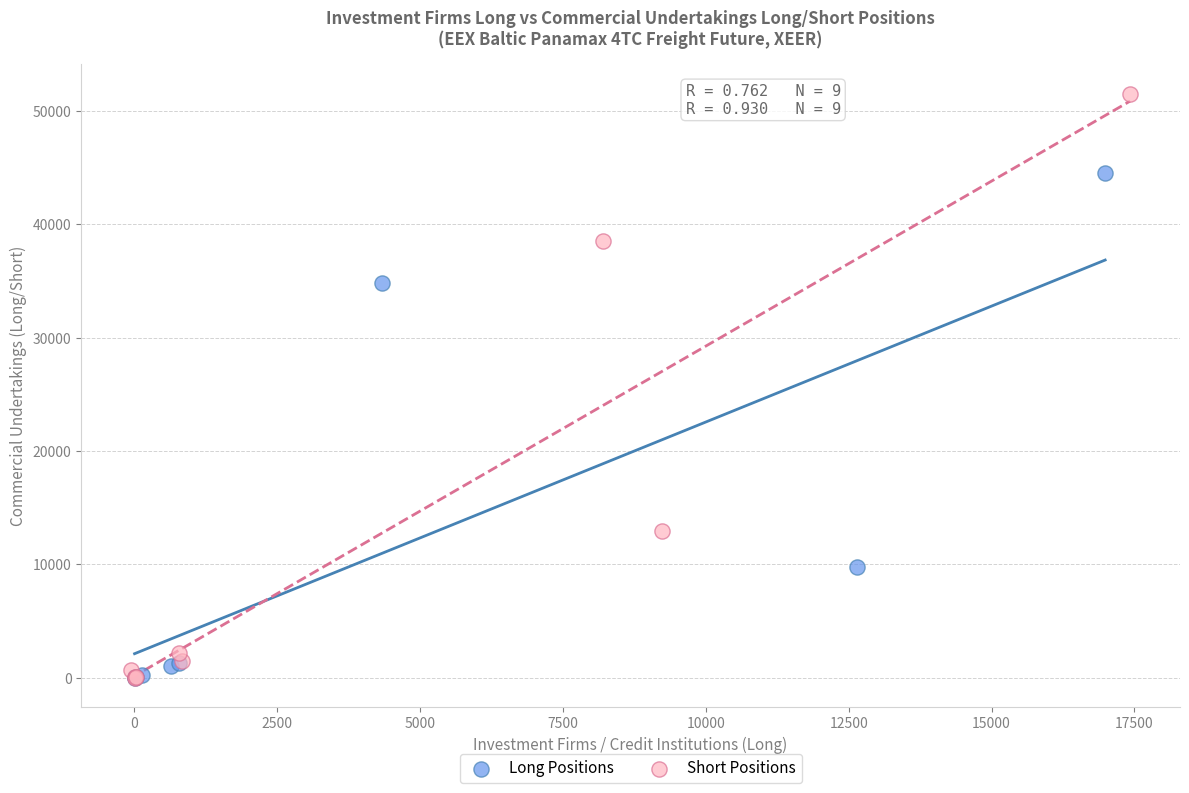

Which series reaches the maximum Y coordinate?

Short Positions